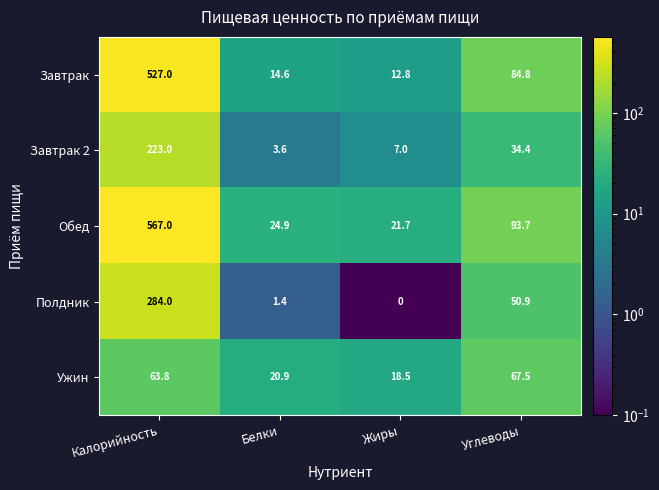

The value of Полдник at Калорийность is 399.5. True or false?

False